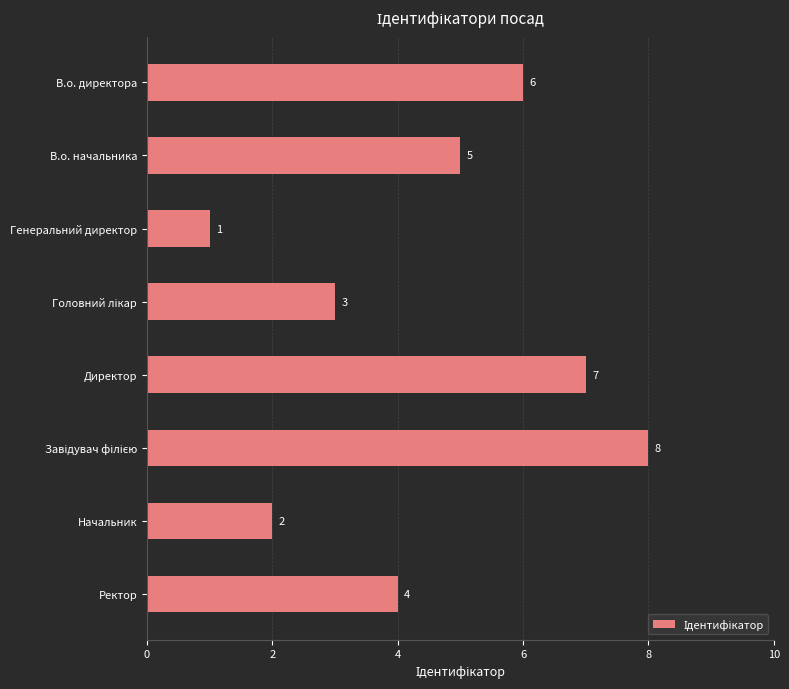

How many data points are less than 5?

4